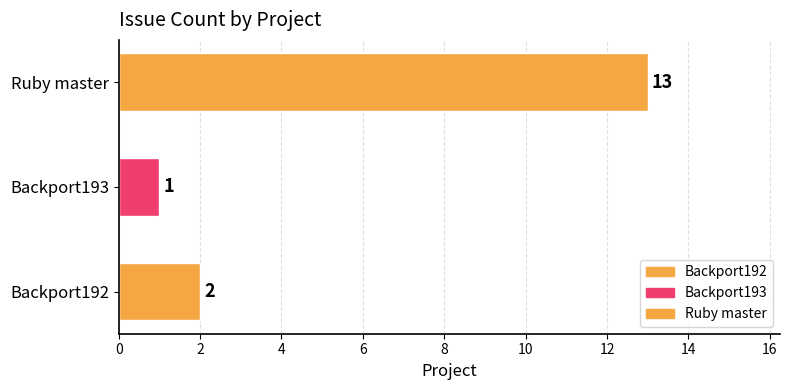

Between Ruby master and Backport192, which is larger?

Ruby master